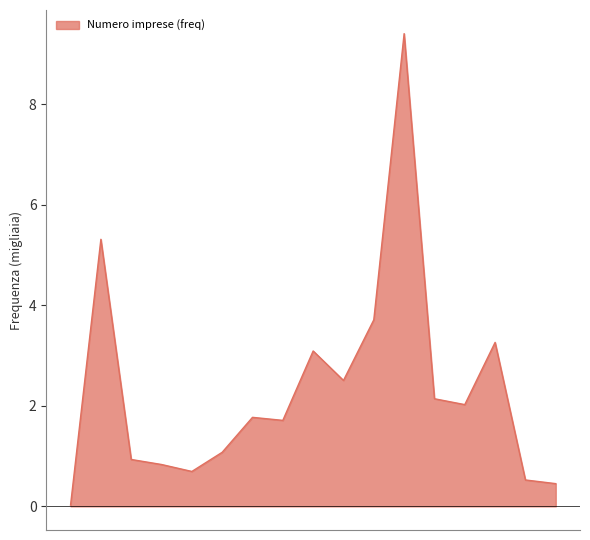

What is the difference between the maximum and minimum values?

9.4